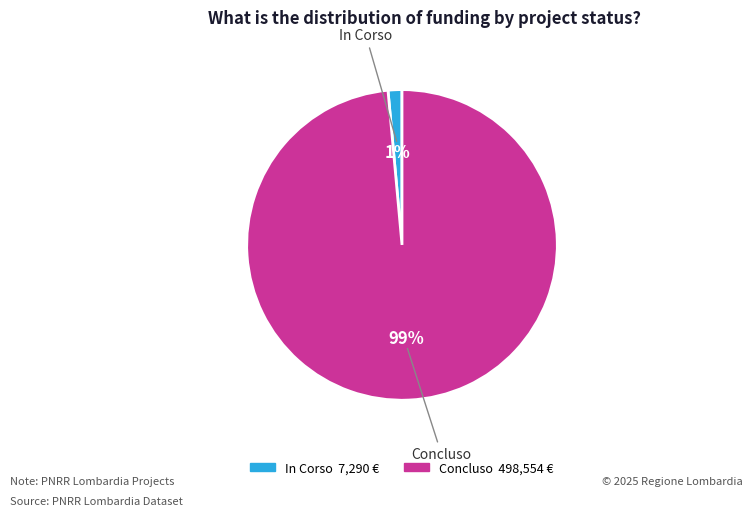

Which slice is the largest?

Concluso